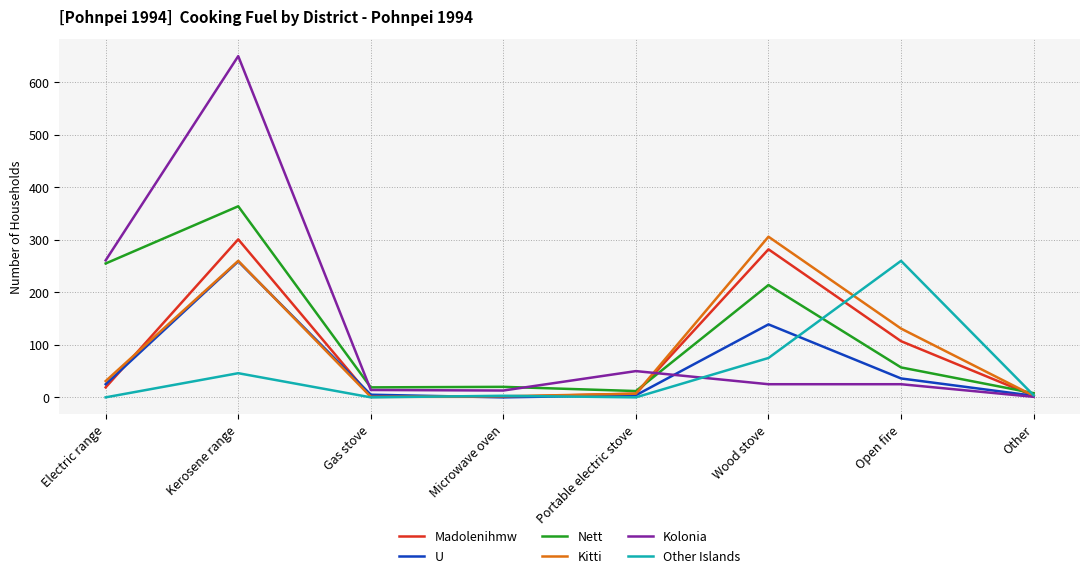

What position from the left is Wood stove?

6